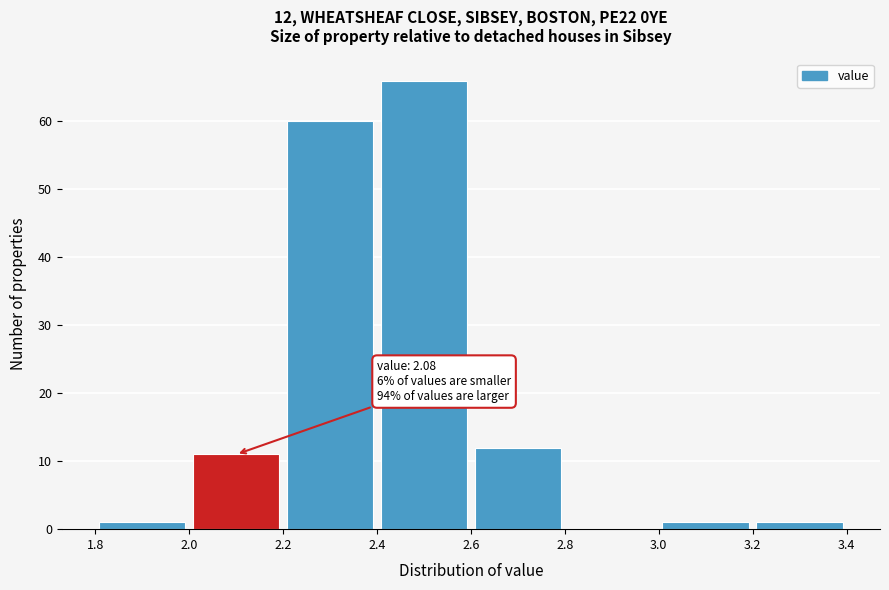

Which range on the x-axis has the tallest bar?

2.4 to 2.6